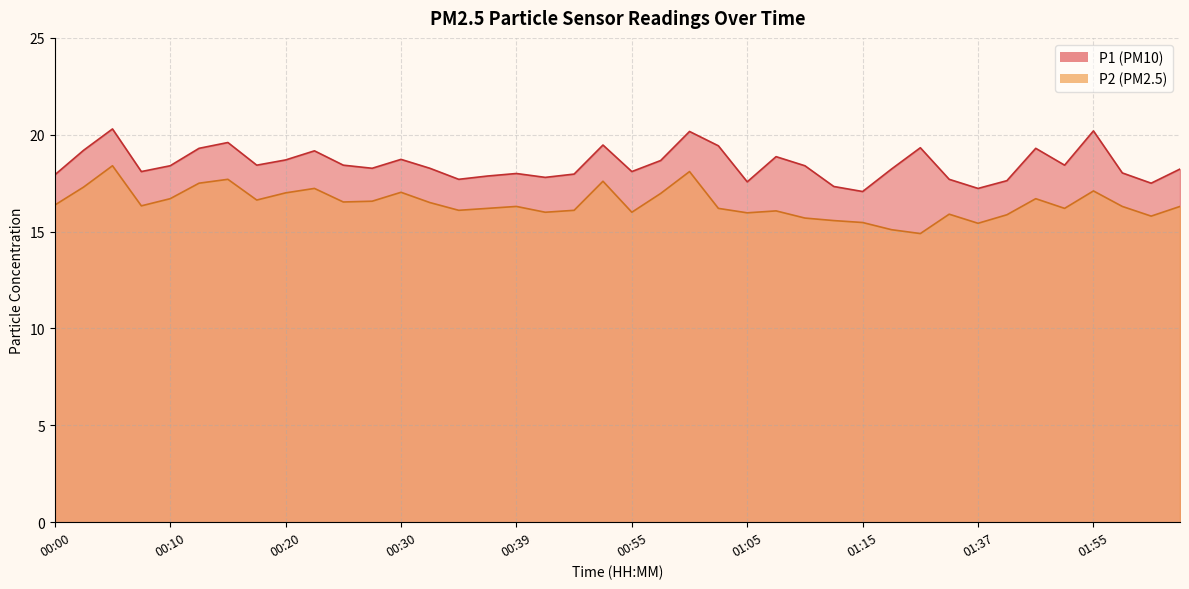

Reading left to right, extract all data points from this chart.

P1: 17.9	19.2	20.3	18.1	18.4	19.3	19.6	18.4	18.7	19.2	18.4	18.3	18.7	18.3	17.7	17.9	18.0	17.8	18.0	19.5	18.1	18.7	20.2	19.4	17.6	18.9	18.4	17.3	17.1	18.2	19.3	17.7	17.2	17.6	19.3	18.4	20.2	18.0	17.5	18.2
P2: 16.4	17.3	18.4	16.3	16.7	17.5	17.7	16.6	17.0	17.2	16.5	16.6	17.0	16.5	16.1	16.2	16.3	16.0	16.1	17.6	16.0	17.0	18.1	16.2	16.0	16.1	15.7	15.6	15.5	15.1	14.9	15.9	15.4	15.9	16.7	16.2	17.1	16.3	15.8	16.3